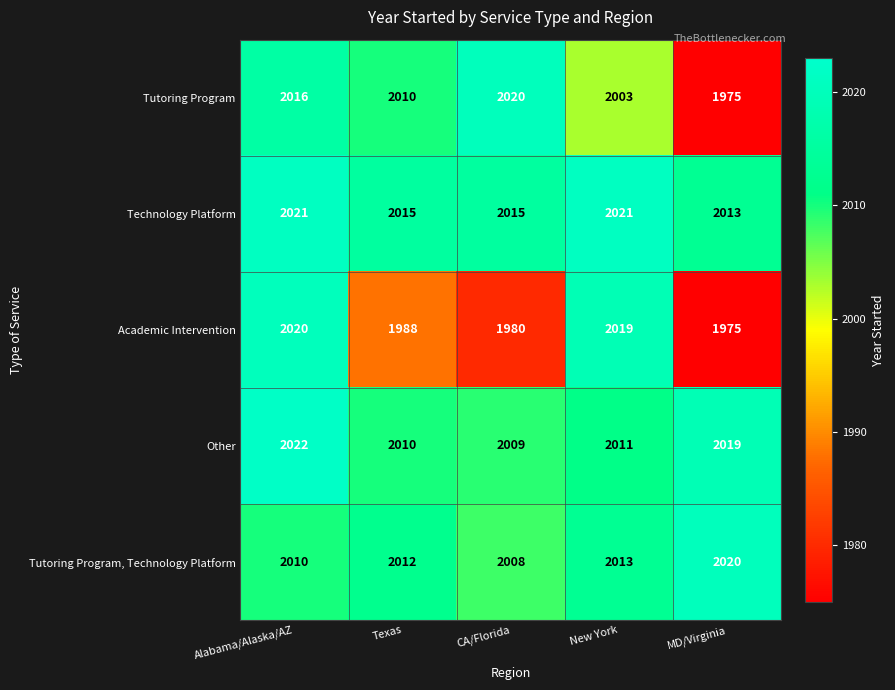

True or false: Tutoring Program, Technology Platform has a value of 2008 at CA/Florida.

True